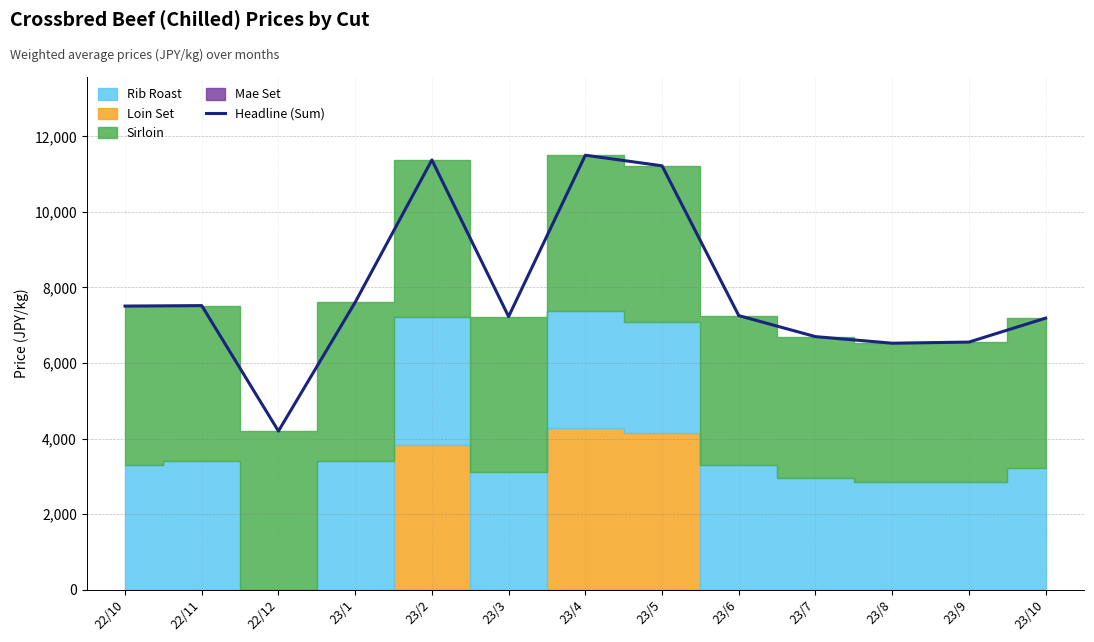

The chart shows a value of 11499.6 at 23/4. True or false?

True